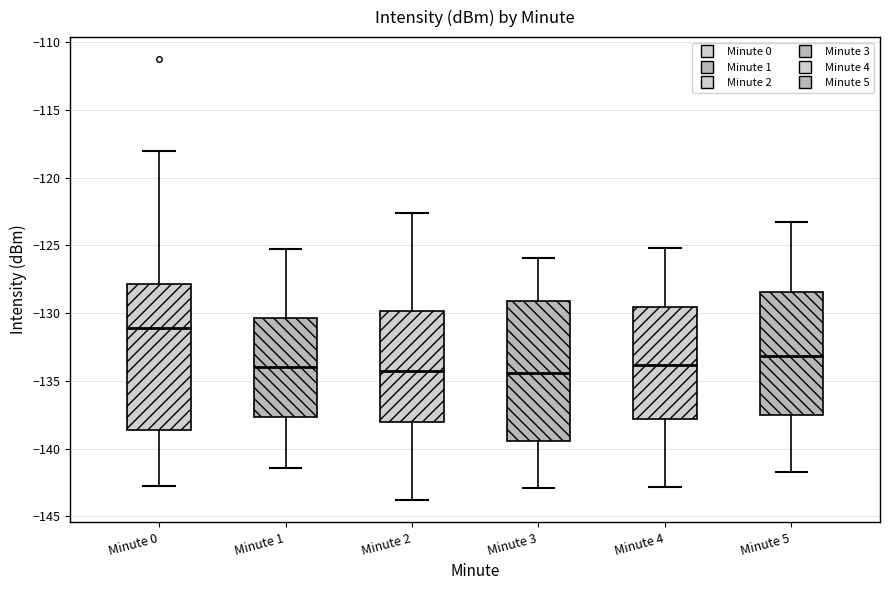

Where does the median line of the box for Minute 1 sit on the y-axis? The values are not printed on the chart, so give them approximately, as read against the axis.

-134.0